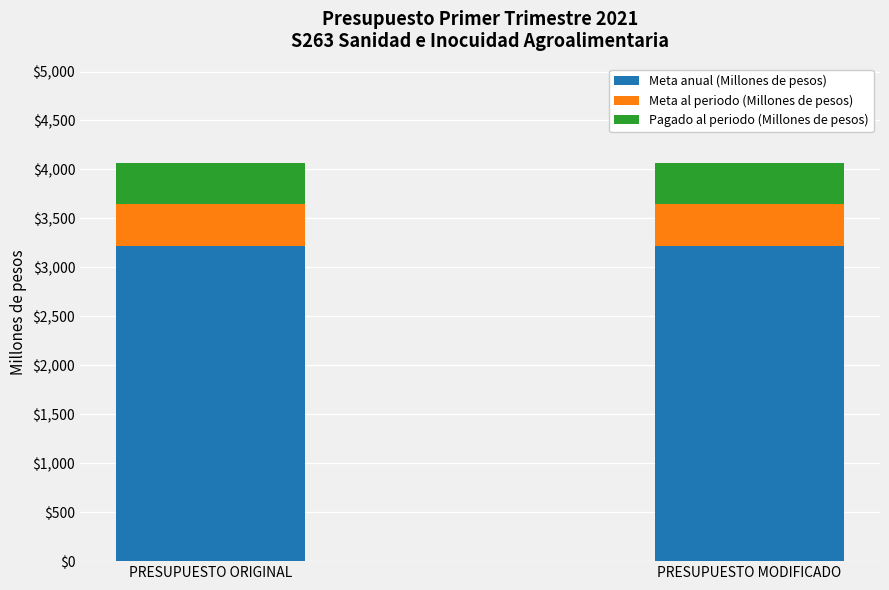

How many bars are there in total?

2